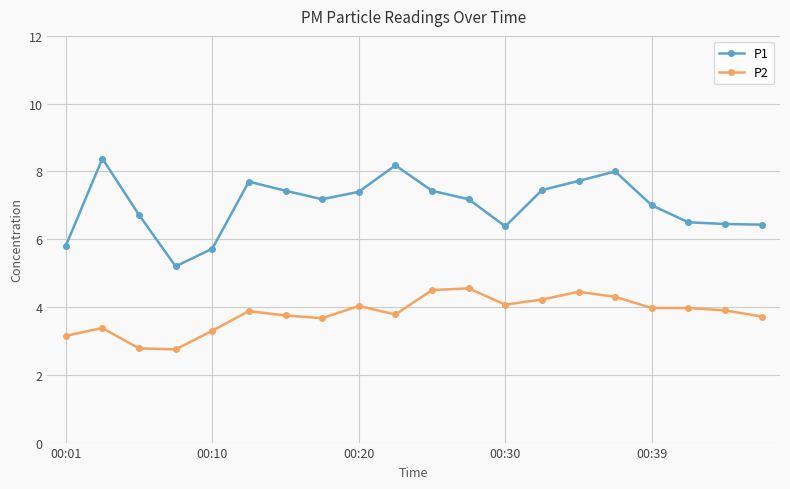

In P1, how many points are higher than both neighbors (excluding endpoints)?

4